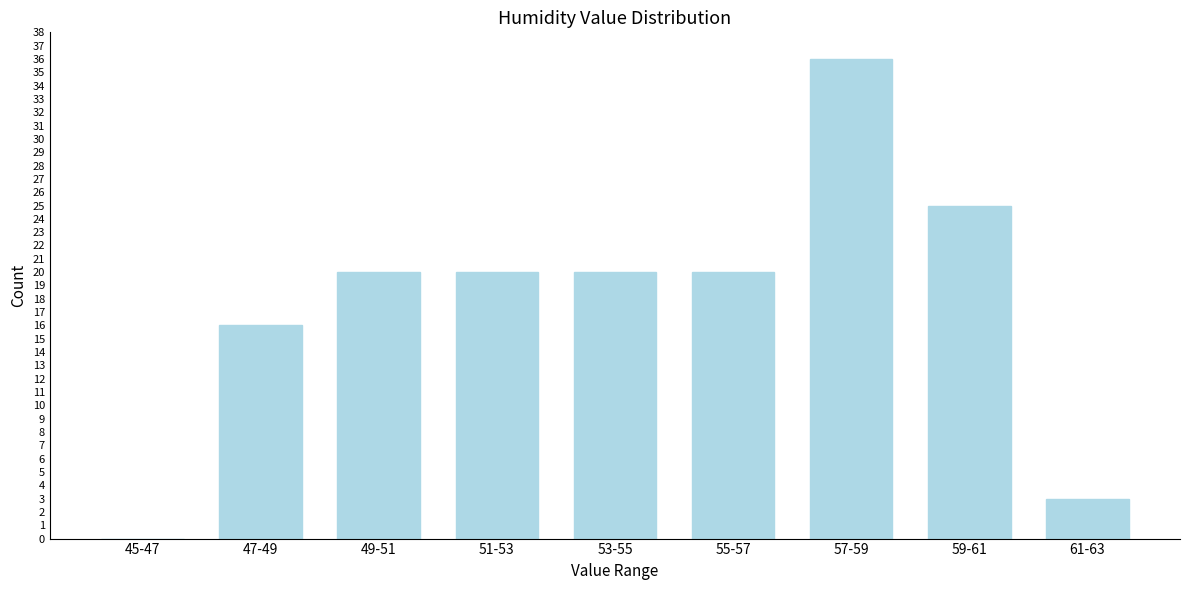

Reading left to right, what are all the values shown in this chart?

45-47=0	47-49=16	49-51=20	51-53=20	53-55=20	55-57=20	57-59=36	59-61=25	61-63=3